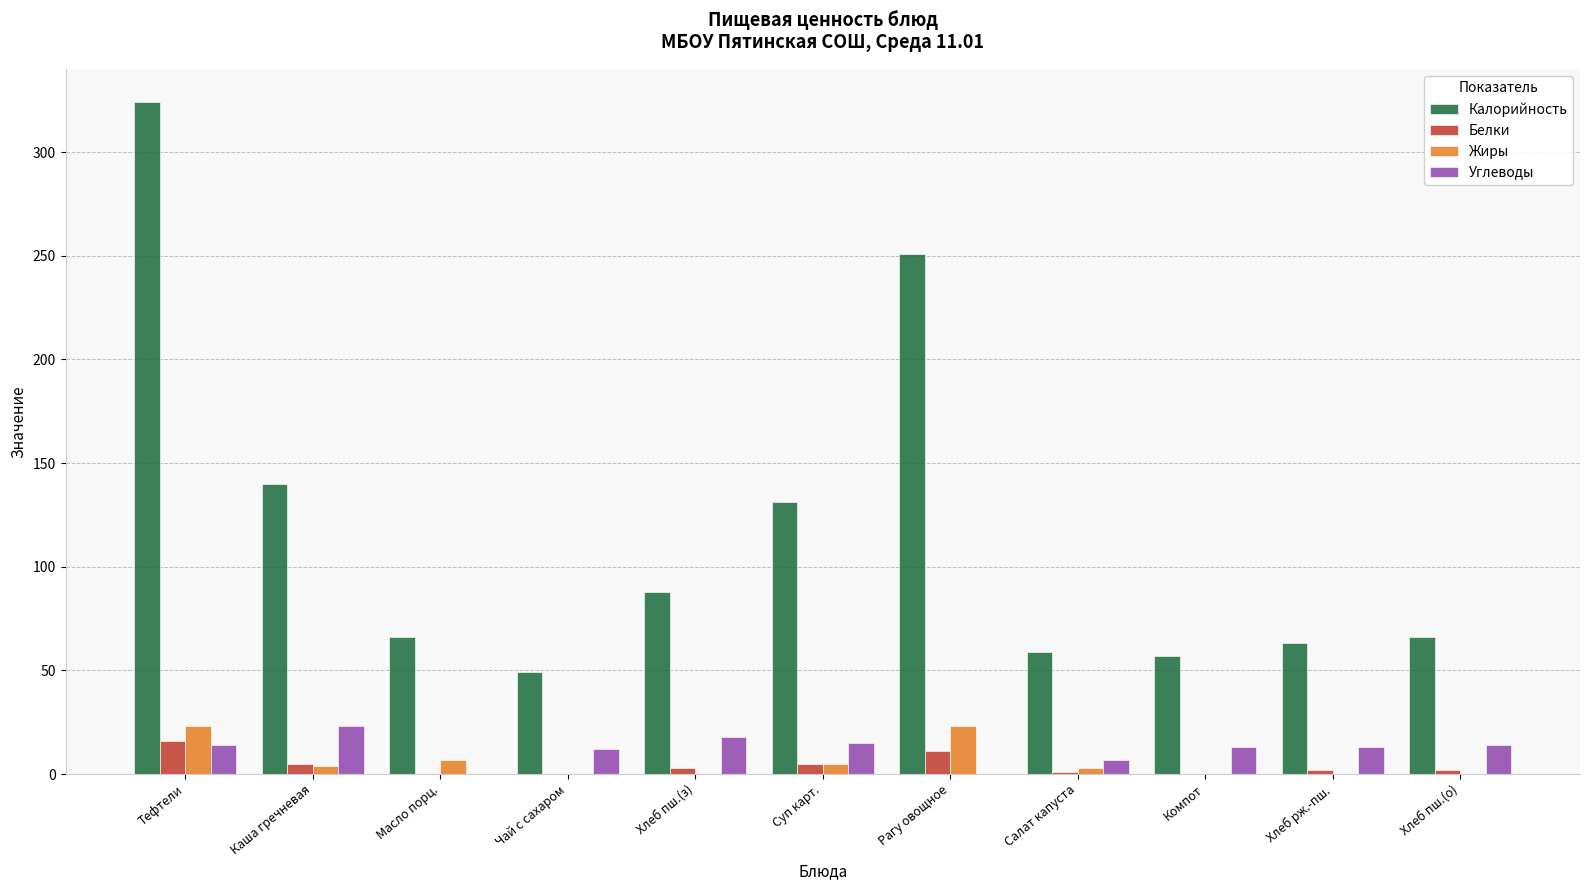

What is the average value of the Белки series?

4